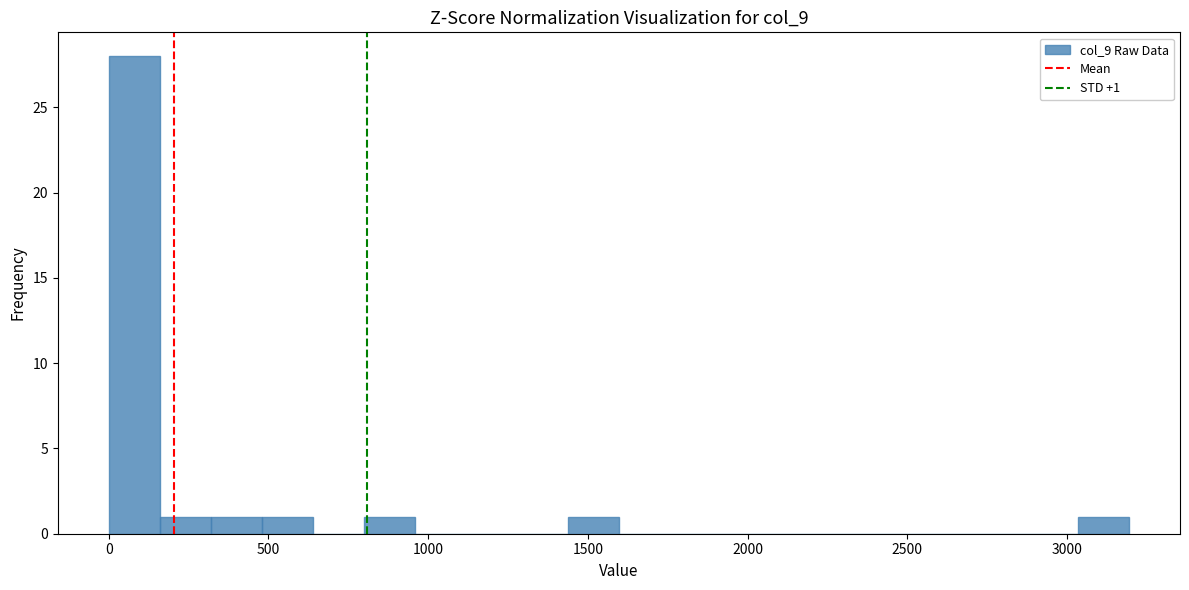

Around what value on the x-axis is the tallest bar? Give the approximate position of its centre, as read against the axis.

100